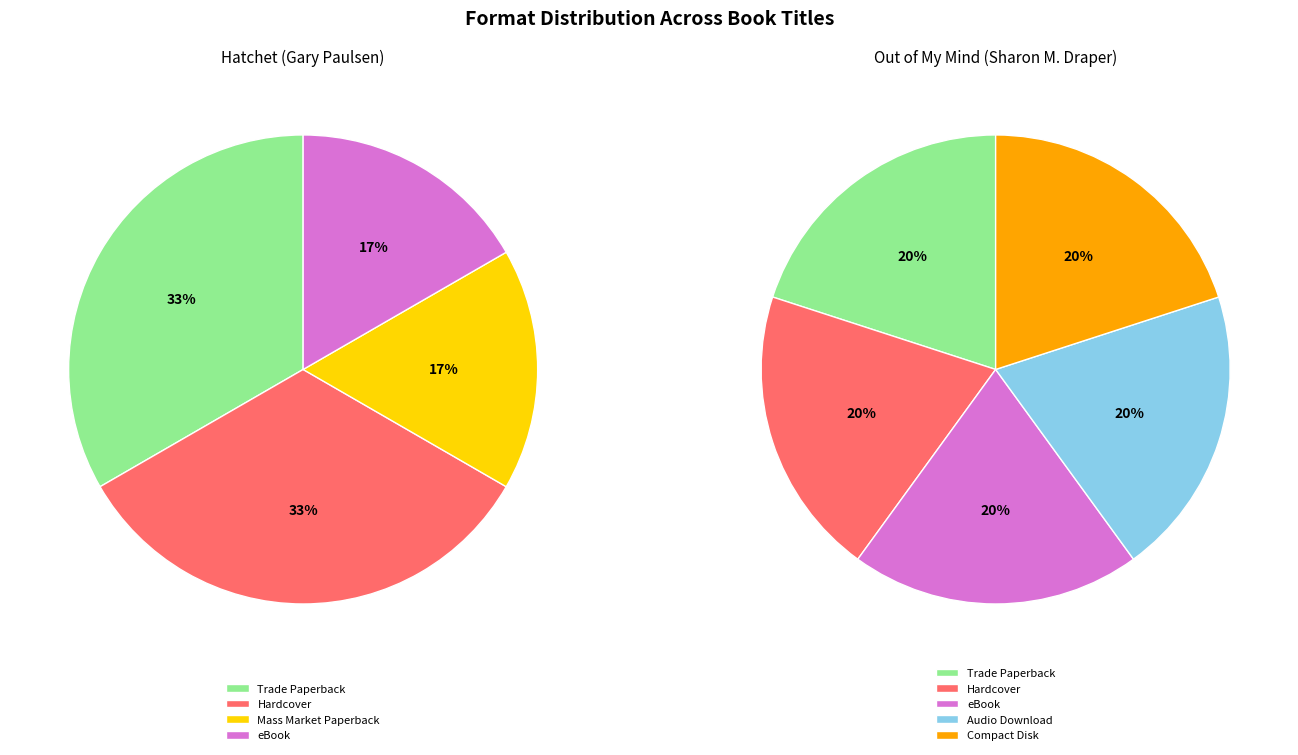

Is it true that Mass Market Paperback is 1% of the pie?

False